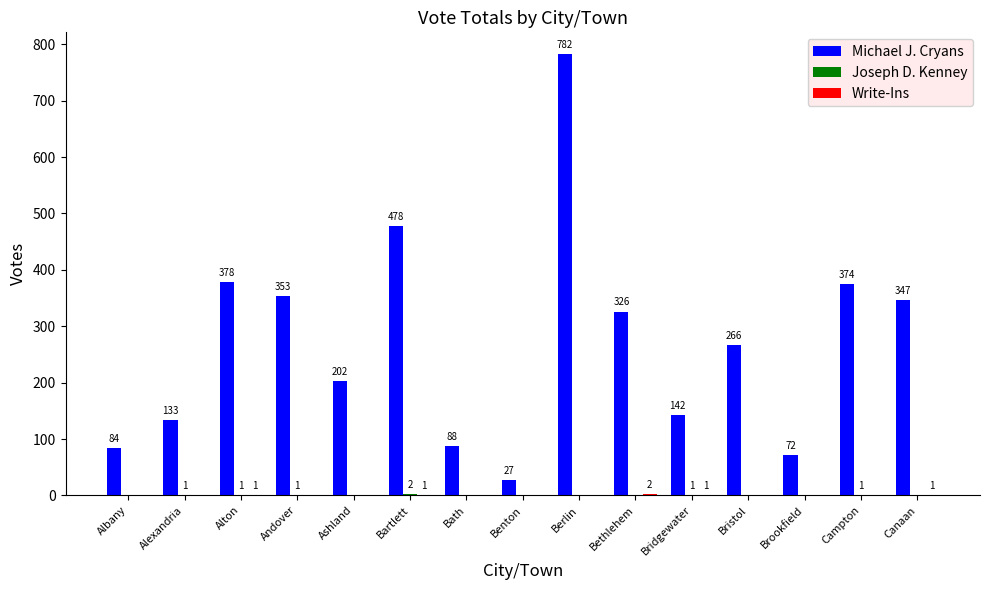

The value of Michael J. Cryans at Alton is 378. True or false?

True